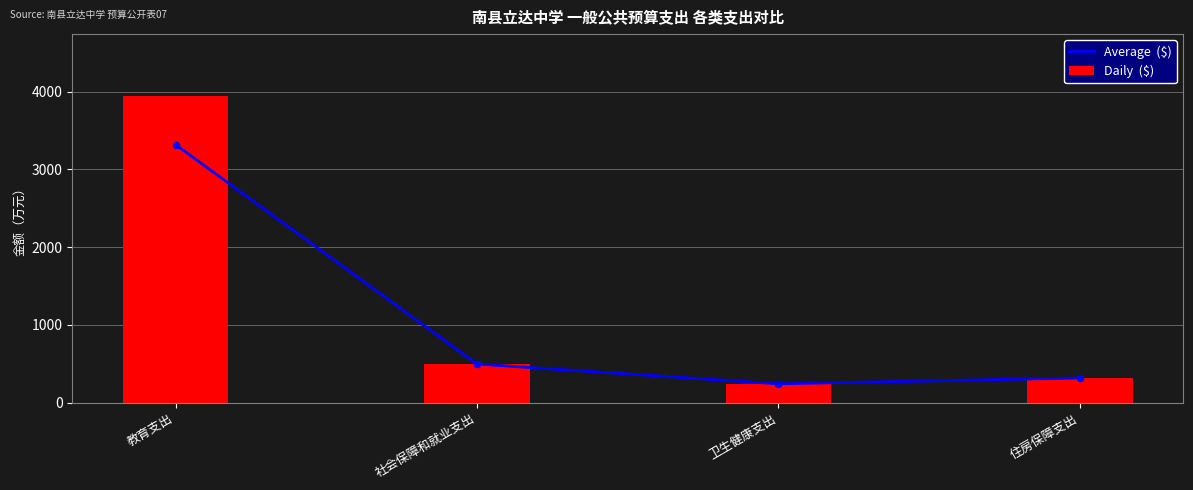

Which series reaches the minimum Y coordinate?

Average  ($)